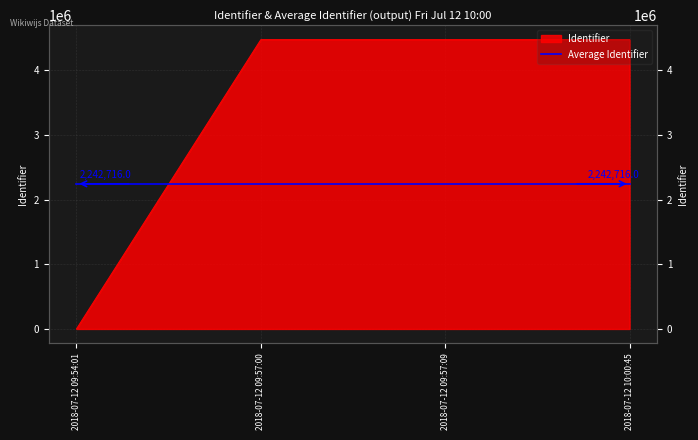

How many lines are shown in the chart?

1